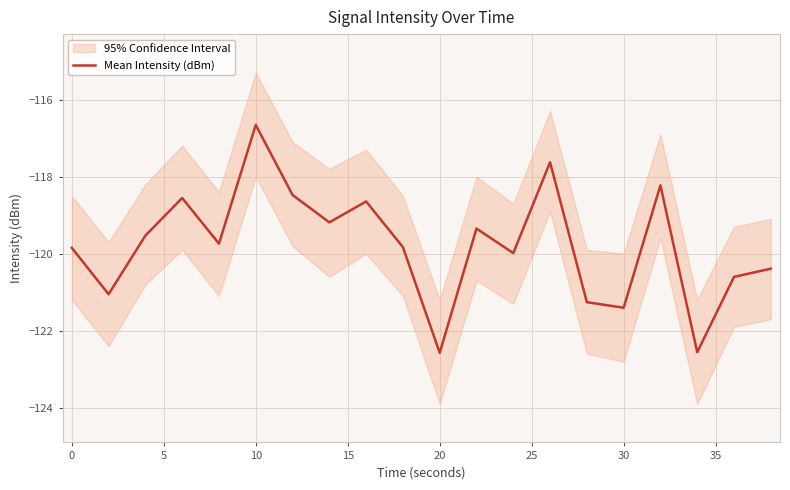

What is the lowest value of the Mean Intensity (dBm) series?

-122.6